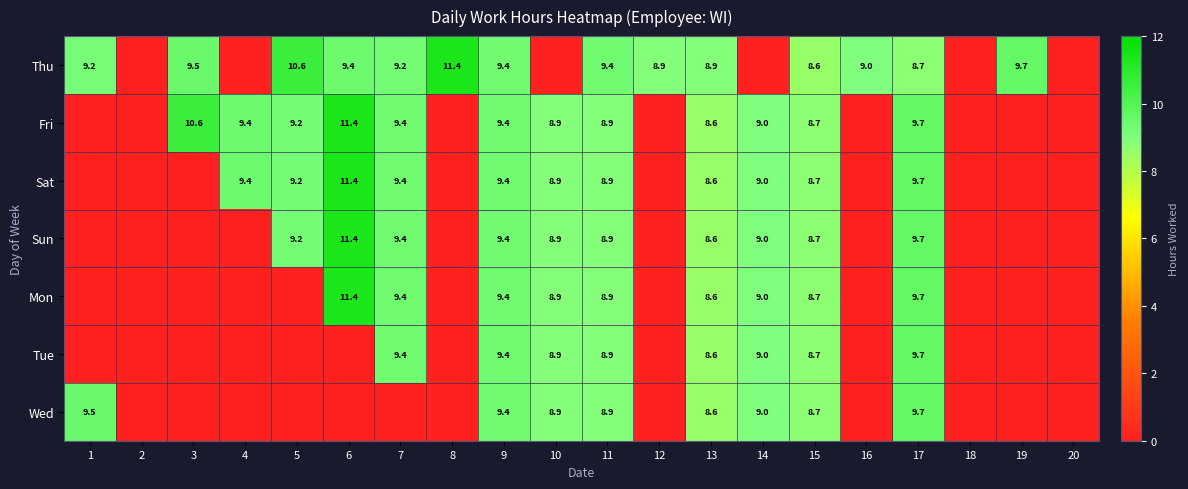

True or false: Mon has a value of 9.4 at 7.

True